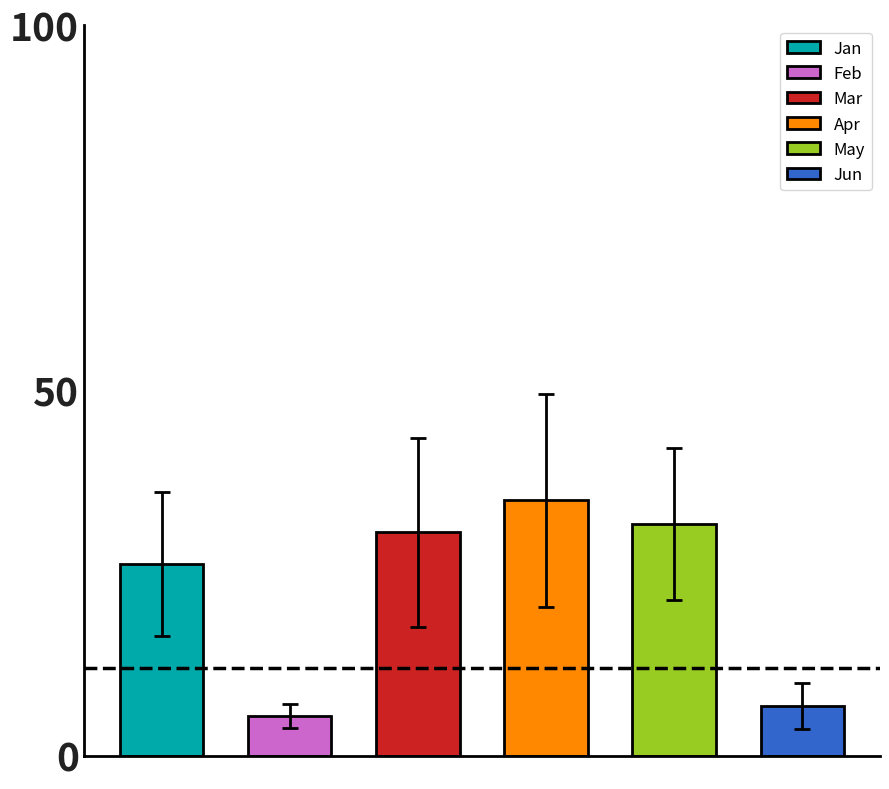

Does the chart contain stacked bars?

No